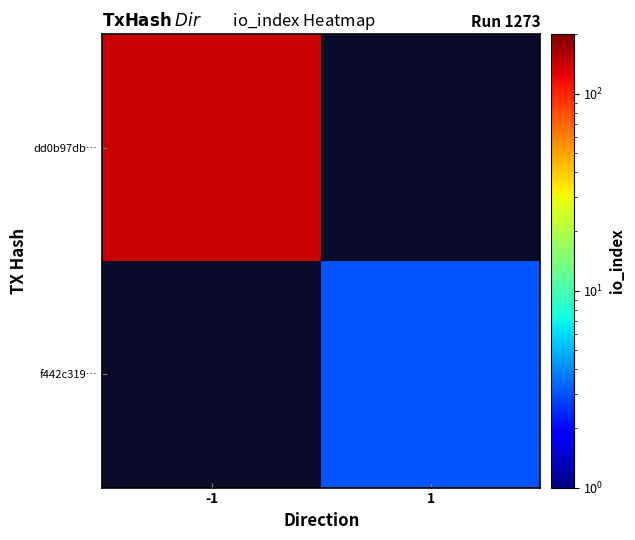

Is the value of dd0b97db… at 1 greater than the value of f442c319… at 1?

No